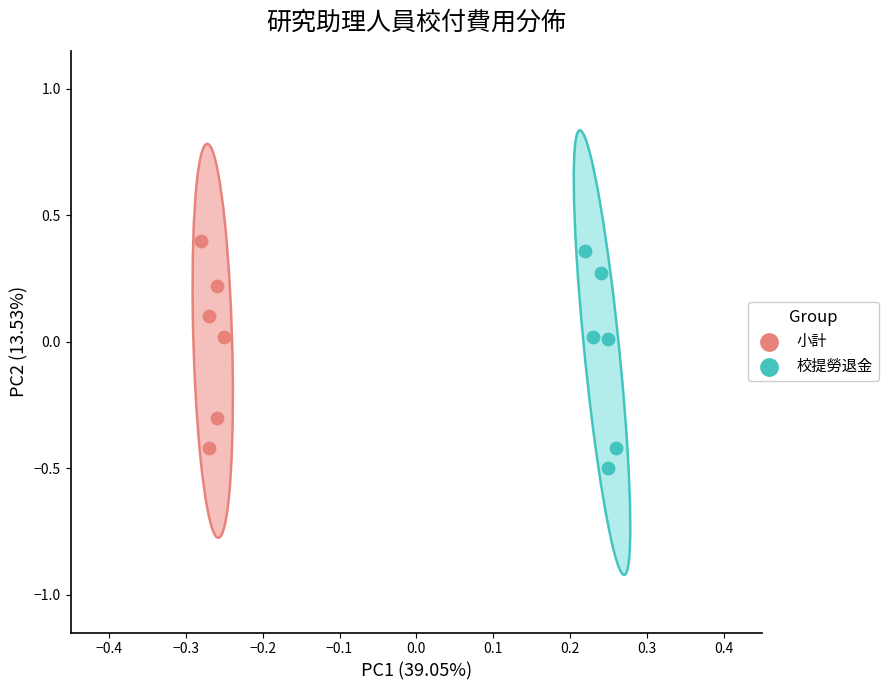

What are all the series names shown in the legend?

小計, 校提勞退金